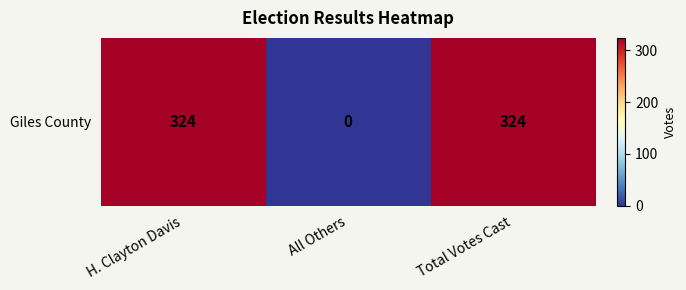

Rank the categories by value from highest to lowest.

H. Clayton Davis, Total Votes Cast, All Others